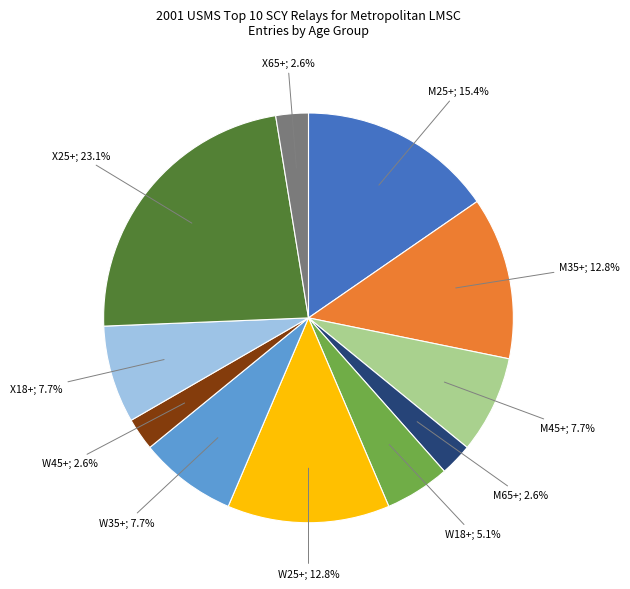

Is there any slice that represents more than half of the pie?

No